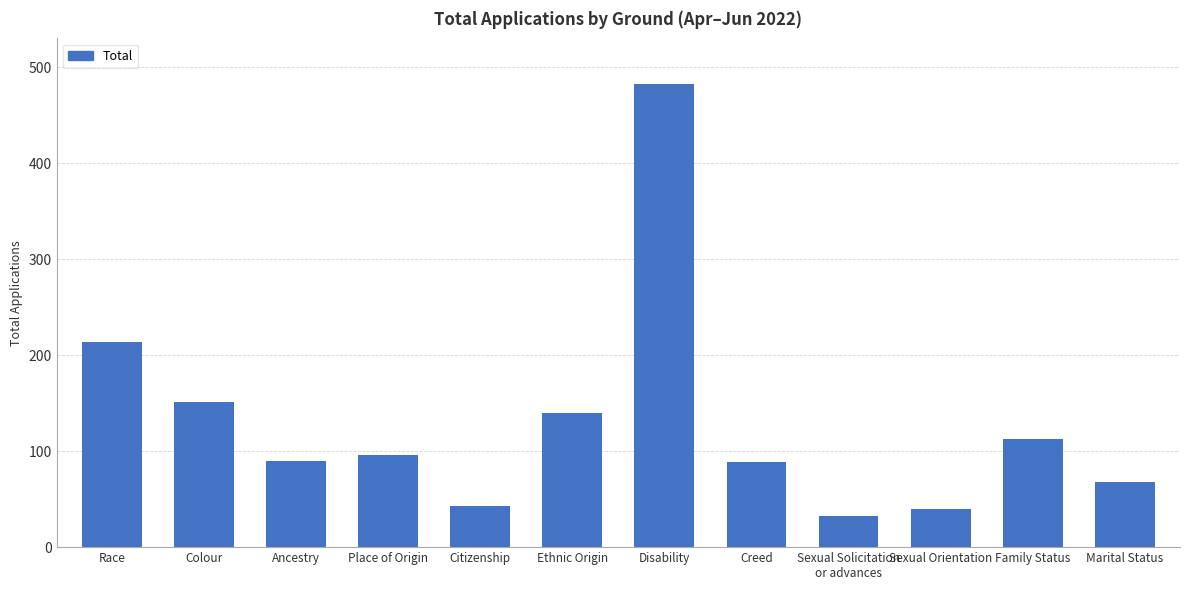

The chart shows a value of 96 at Place of Origin. True or false?

True